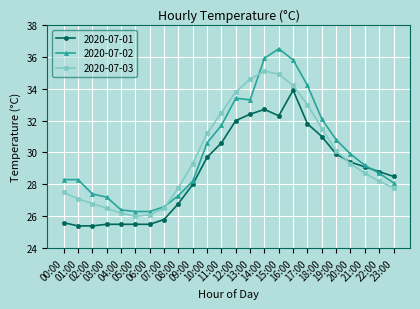

Rank the series by their average value, from highest to lowest.

2020-07-02, 2020-07-03, 2020-07-01